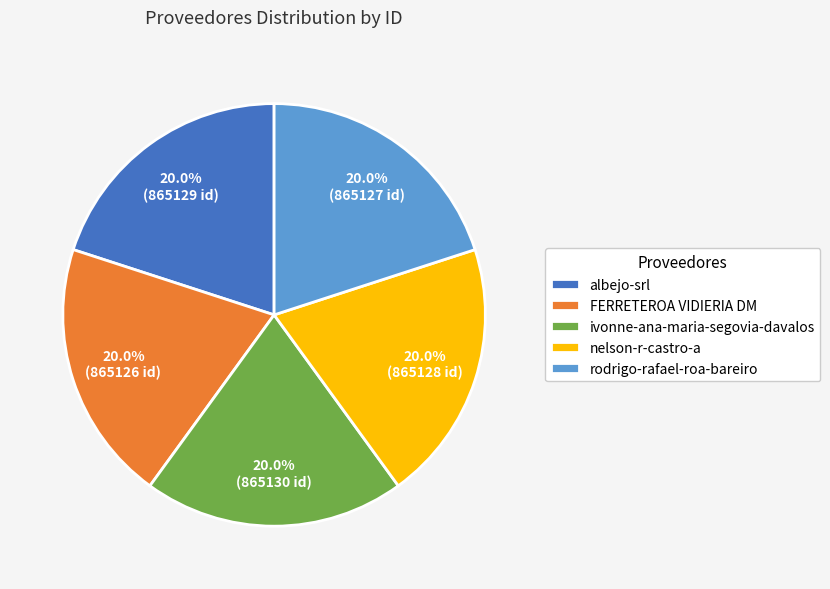

Is it true that albejo-srl is 11% of the pie?

False